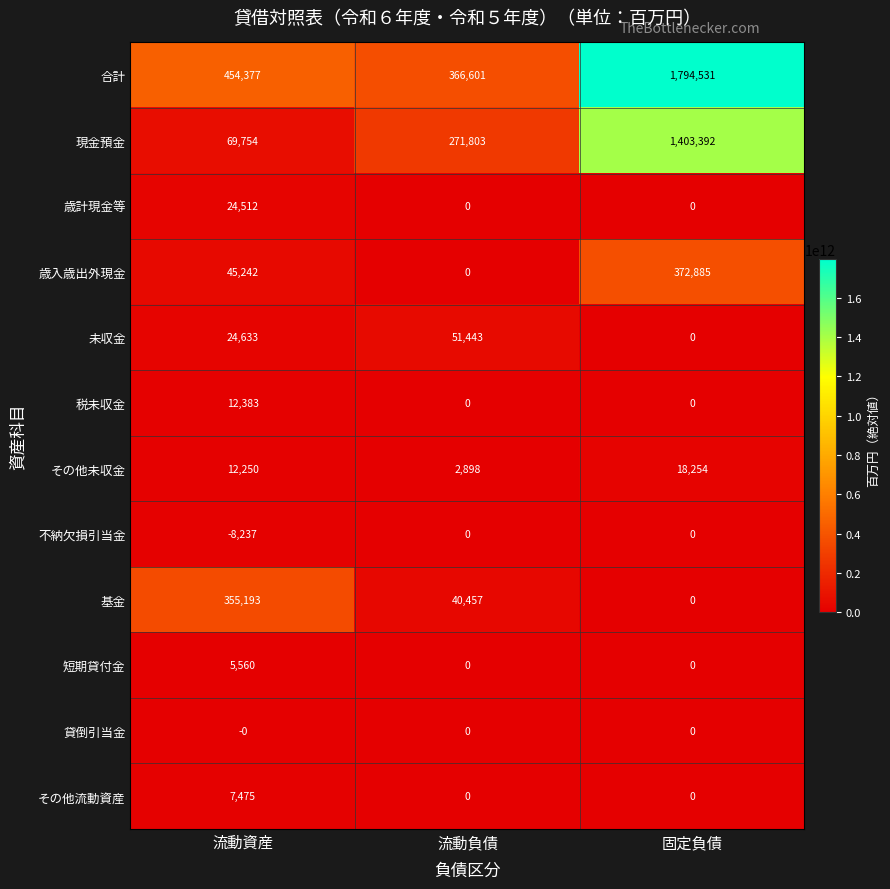

What is the highest value of the 合計 series?

1794531